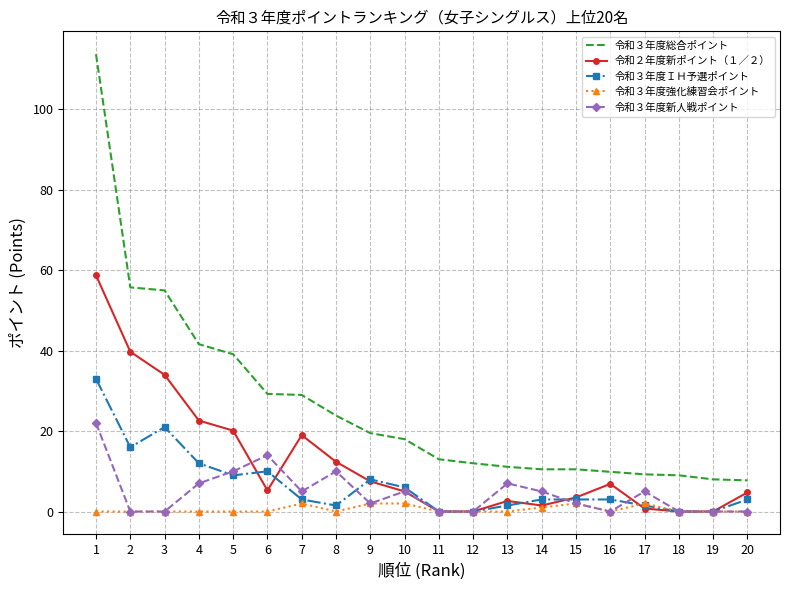

Read the 令和３年度新人戦ポイント value at 10.

5.0